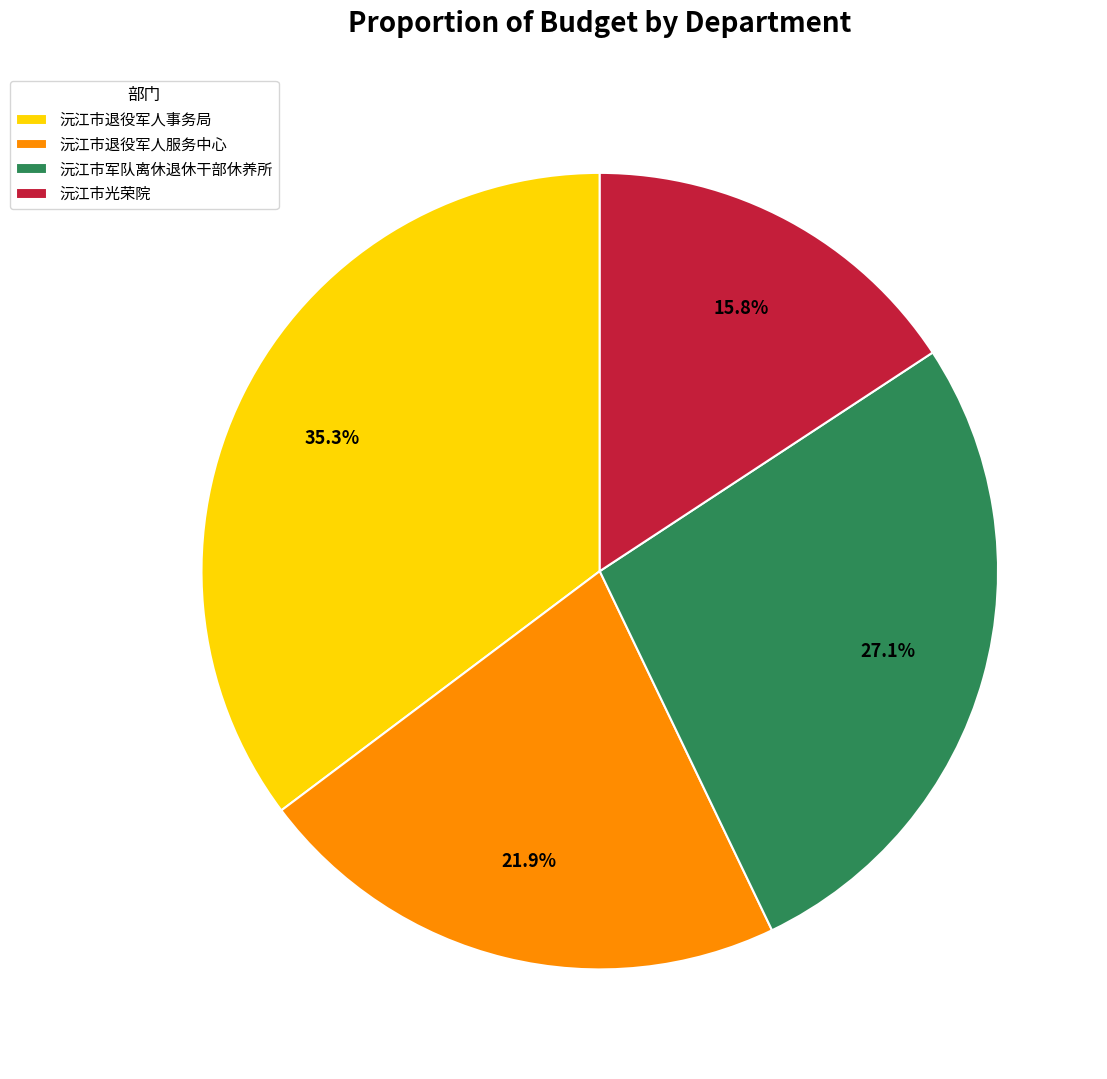

Which category has the biggest portion of the pie?

沅江市退役军人事务局